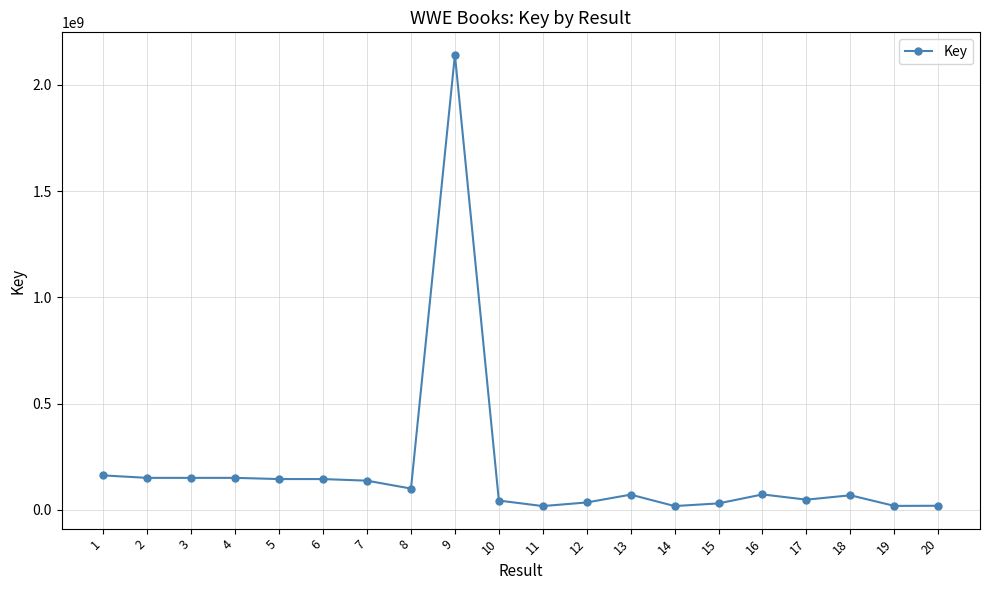

What is the difference between the second highest and second lowest values?

144231381